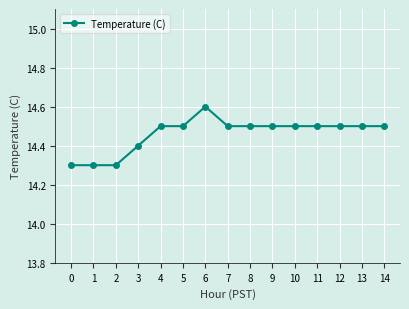

How many values are between 14 and 15?

15